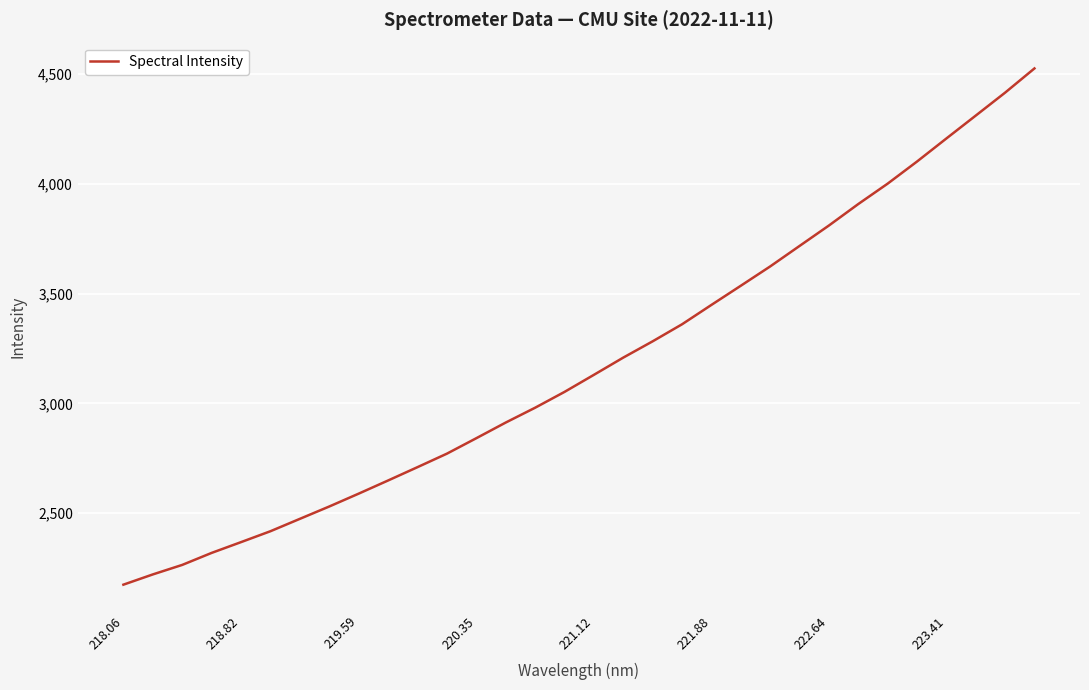

What is the maximum value shown in the chart?

4525.6